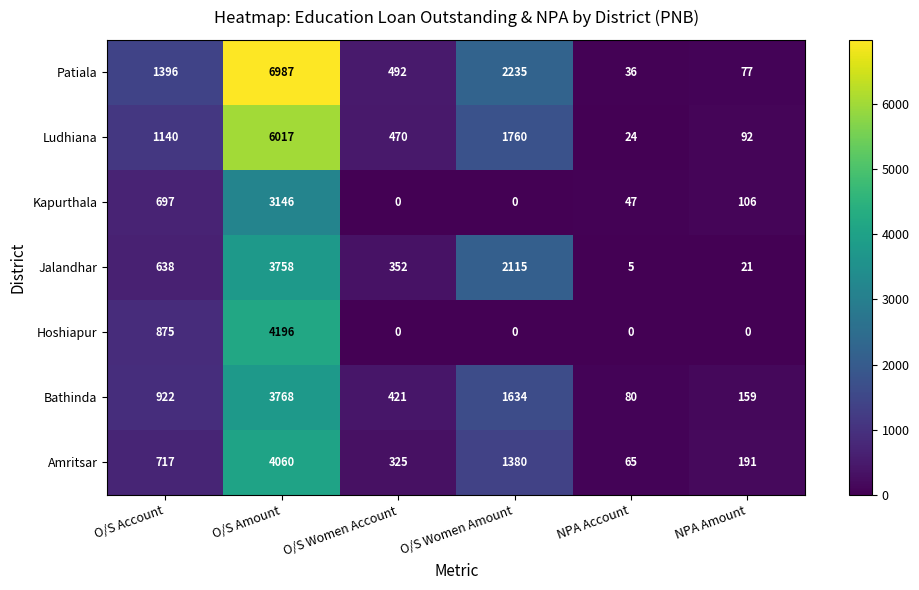

What is the difference between the Patiala values at O/S Women Account and O/S Amount?

6495